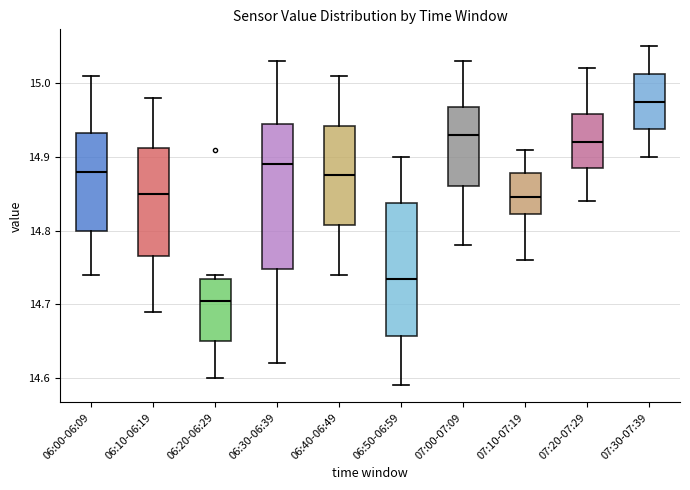

Reading left to right, transcribe this box plot: for each box, give where its median line is, the range the box spans, and where its two whiskers end, as read against the y-axis. The values are not printed on the chart, so give them approximately, as read against the axis.

06:00-06:09: median 14.88, box 14.80 to 14.93, whiskers 14.74 to 15.01
06:10-06:19: median 14.85, box 14.77 to 14.91, whiskers 14.69 to 14.98
06:20-06:29: median 14.71, box 14.65 to 14.74, whiskers 14.60 to 14.74 (just above the box's upper edge)
06:30-06:39: median 14.89, box 14.75 to 14.95, whiskers 14.62 to 15.03
06:40-06:49: median 14.88, box 14.81 to 14.94, whiskers 14.74 to 15.01
06:50-06:59: median 14.74, box 14.66 to 14.84, whiskers 14.59 to 14.90
07:00-07:09: median 14.93, box 14.86 to 14.97, whiskers 14.78 to 15.03
07:10-07:19: median 14.85, box 14.82 to 14.88, whiskers 14.76 to 14.91
07:20-07:29: median 14.92, box 14.89 to 14.96, whiskers 14.84 to 15.02
07:30-07:39: median 14.98, box 14.94 to 15.01, whiskers 14.90 to 15.05